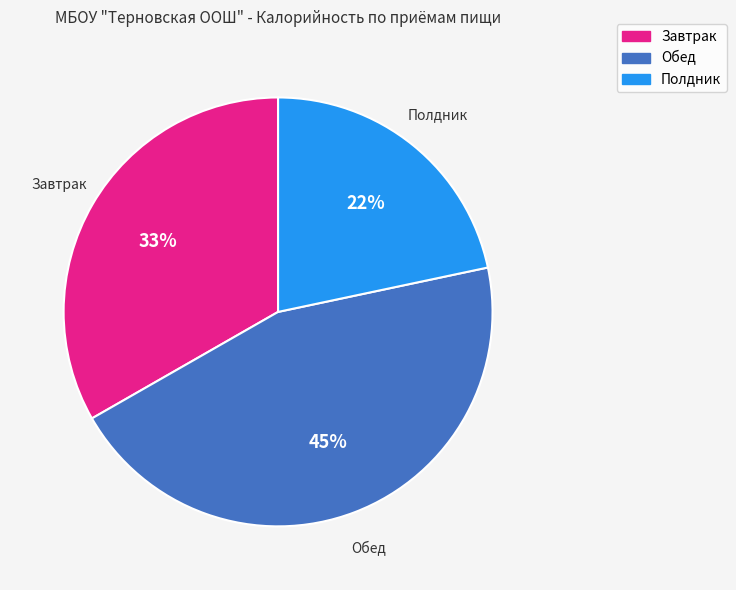

Do Завтрак and Полдник together represent more than half of the pie?

Yes